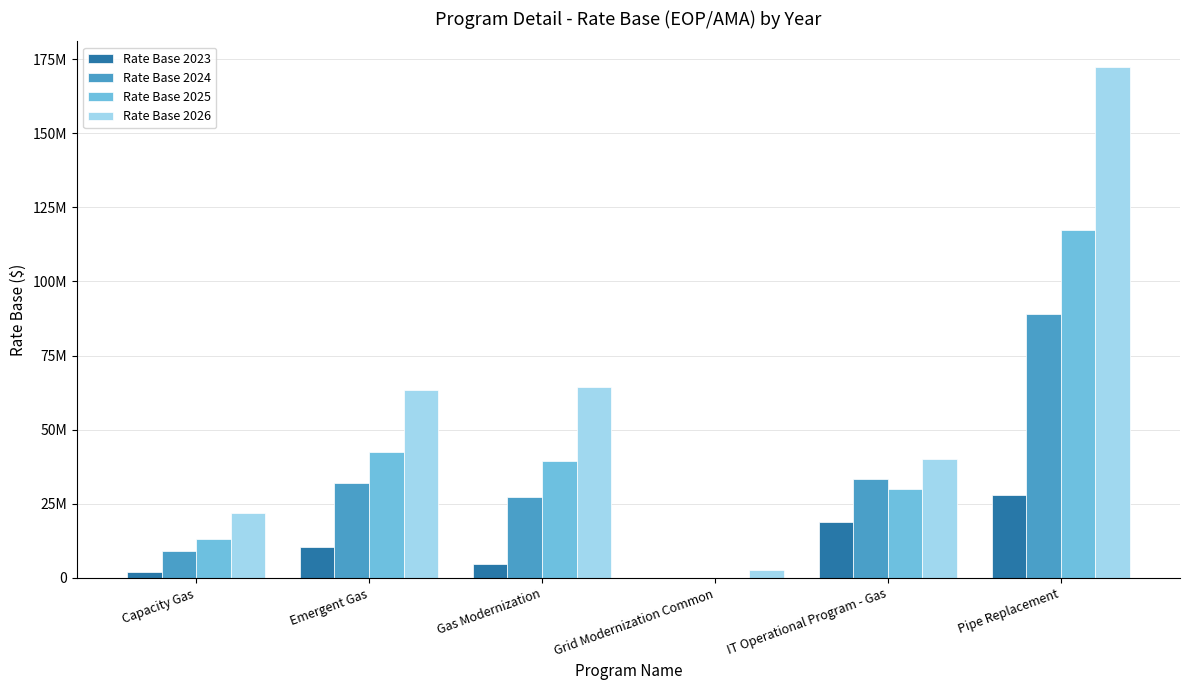

What position from the left is Emergent Gas?

2